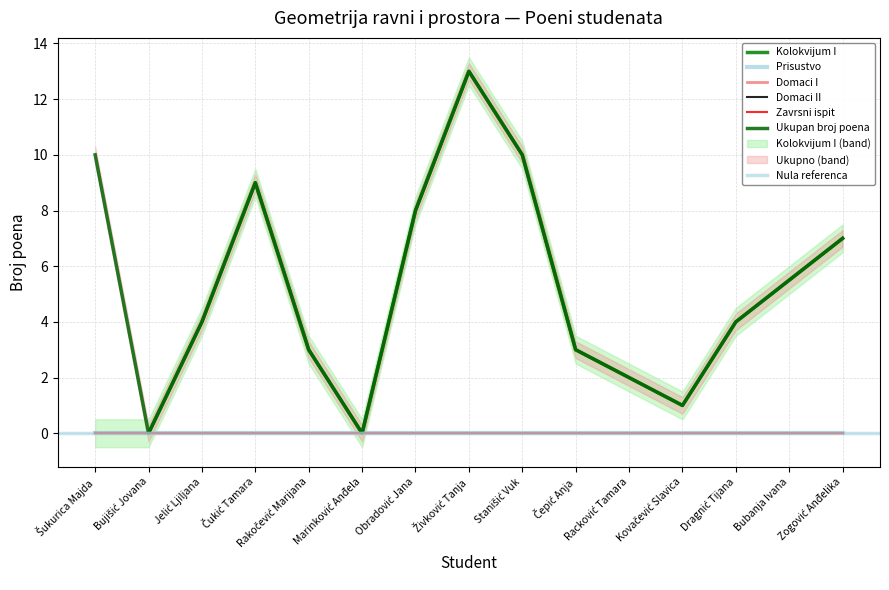

Which series has the largest total across all categories?

Ukupan broj poena